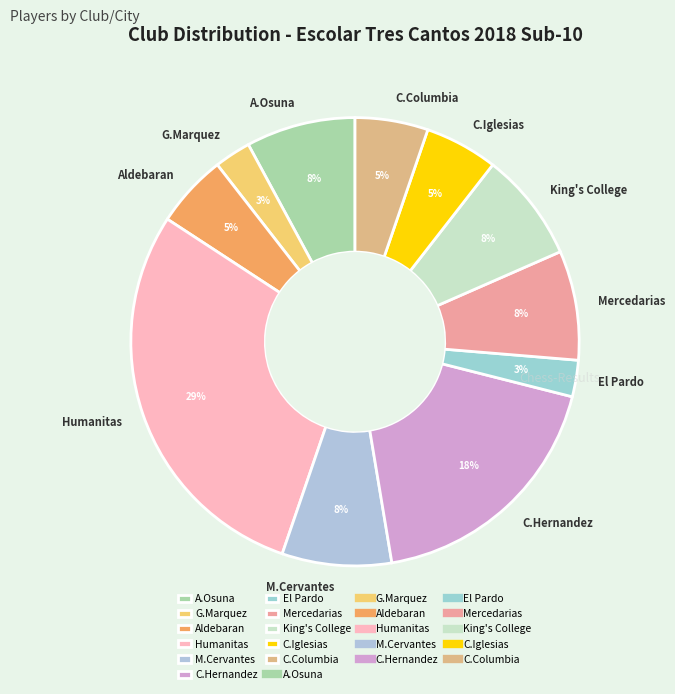

To the nearest percent, what is the difference between the Humanitas and Mercedarias slice percentages?

21%